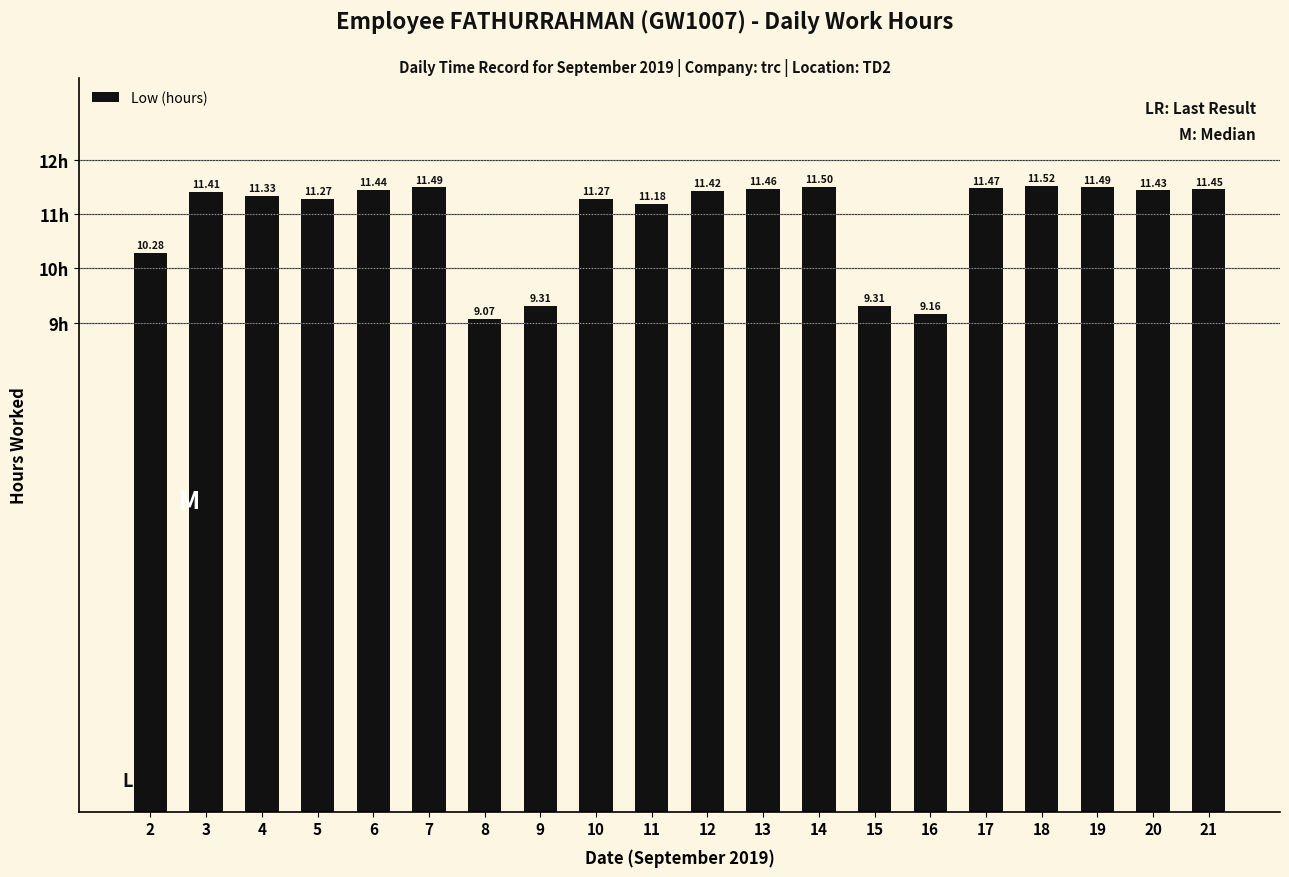

Are the bars horizontal?

No